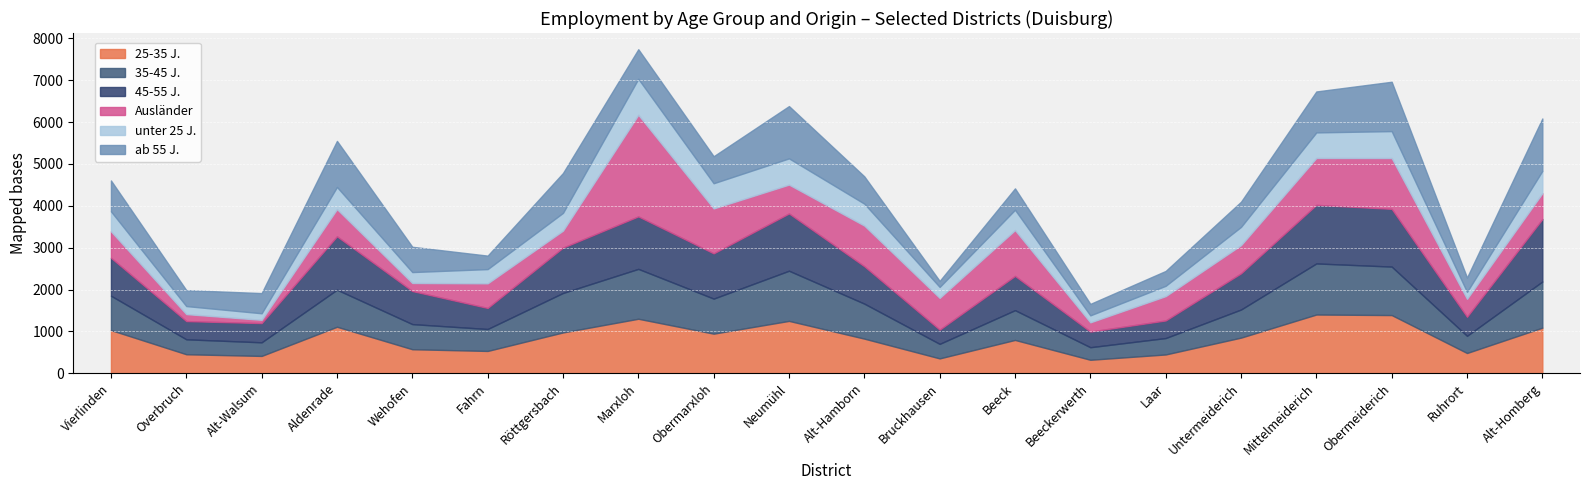

What is the difference between the 25-35 J. values at Aldenrade and Beeck?

315